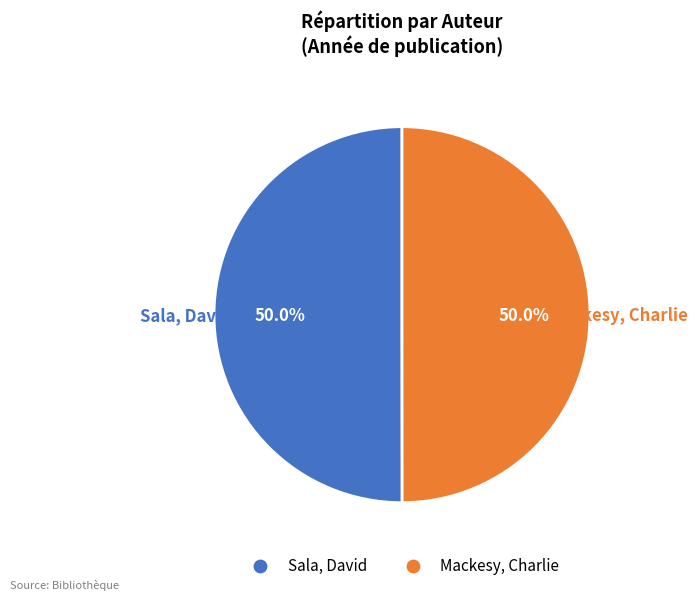

The Sala, David slice represents 50% of the pie. True or false?

True